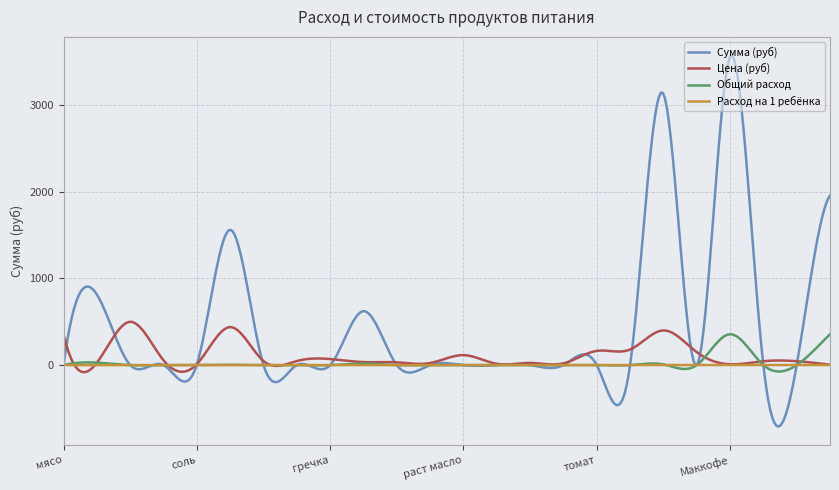

What is the highest value of the Цена (руб) series?

499.9